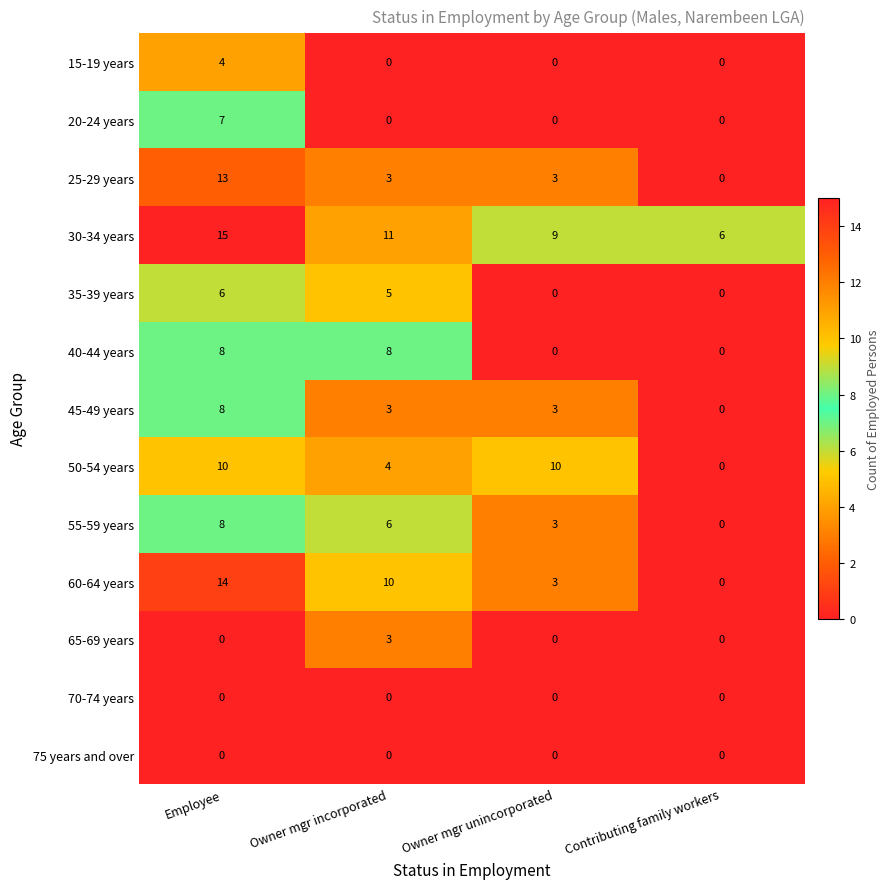

Which series has the largest total across all categories?

30-34 years